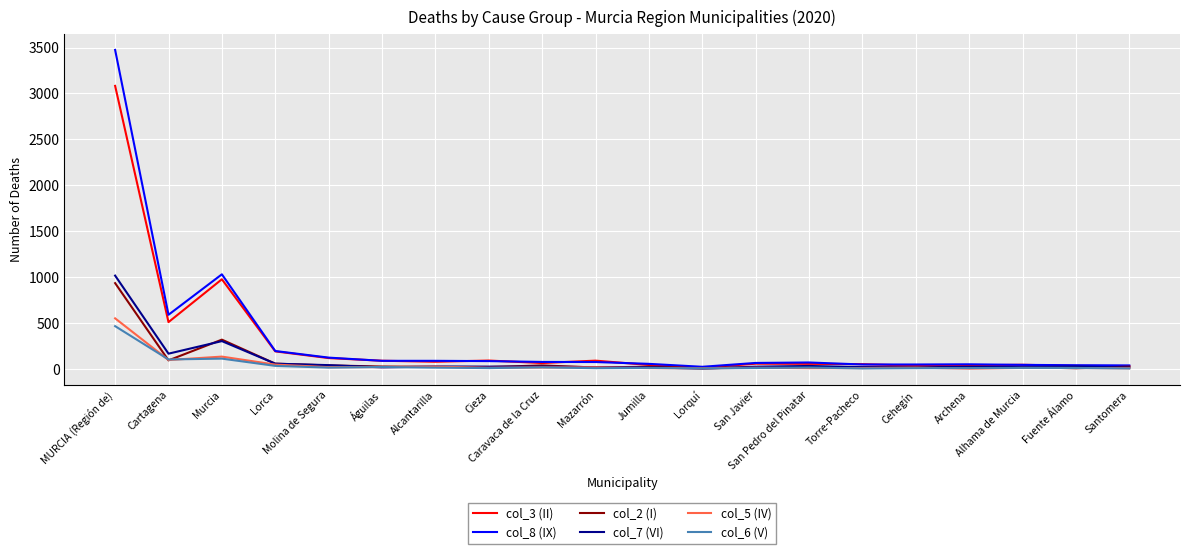

Which series has the largest range (max minus min)?

col_8 (IX)